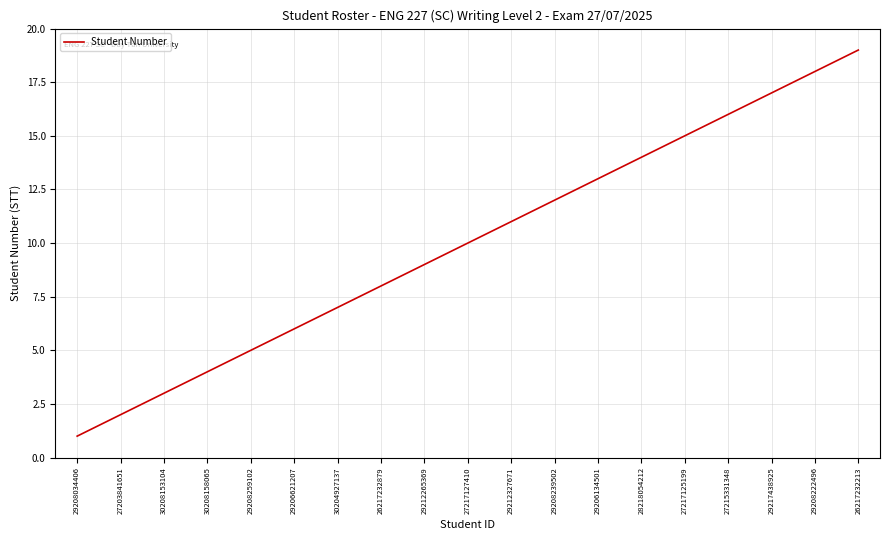

Rank the categories by value from highest to lowest.

26217232213, 29208222496, 29217438925, 27215331348, 27217125199, 28218054212, 29206134501, 29208239502, 29212327671, 27217127410, 29212265369, 26217232879, 30204927137, 29206621207, 29208259102, 30208158065, 30208153104, 27203841651, 29208034406